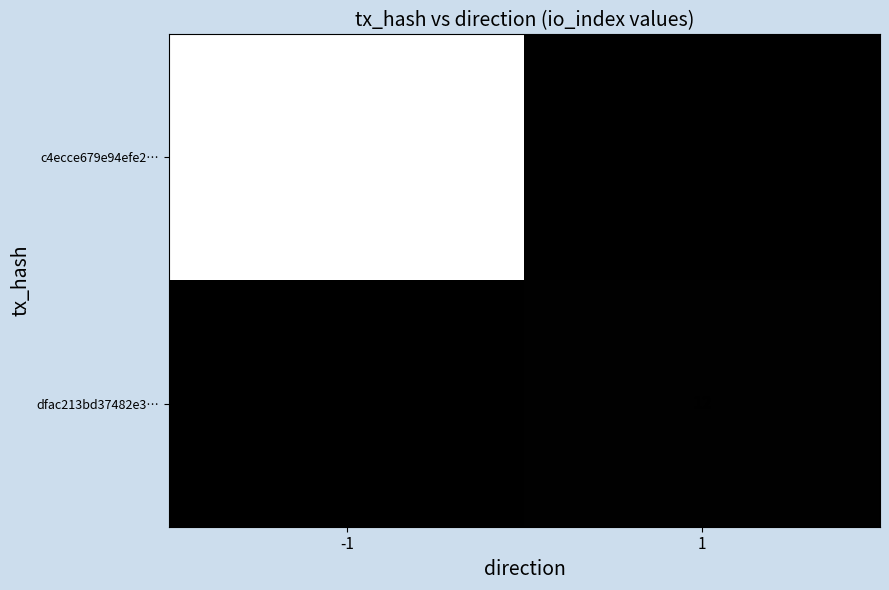

How many distinct data groups are displayed?

2